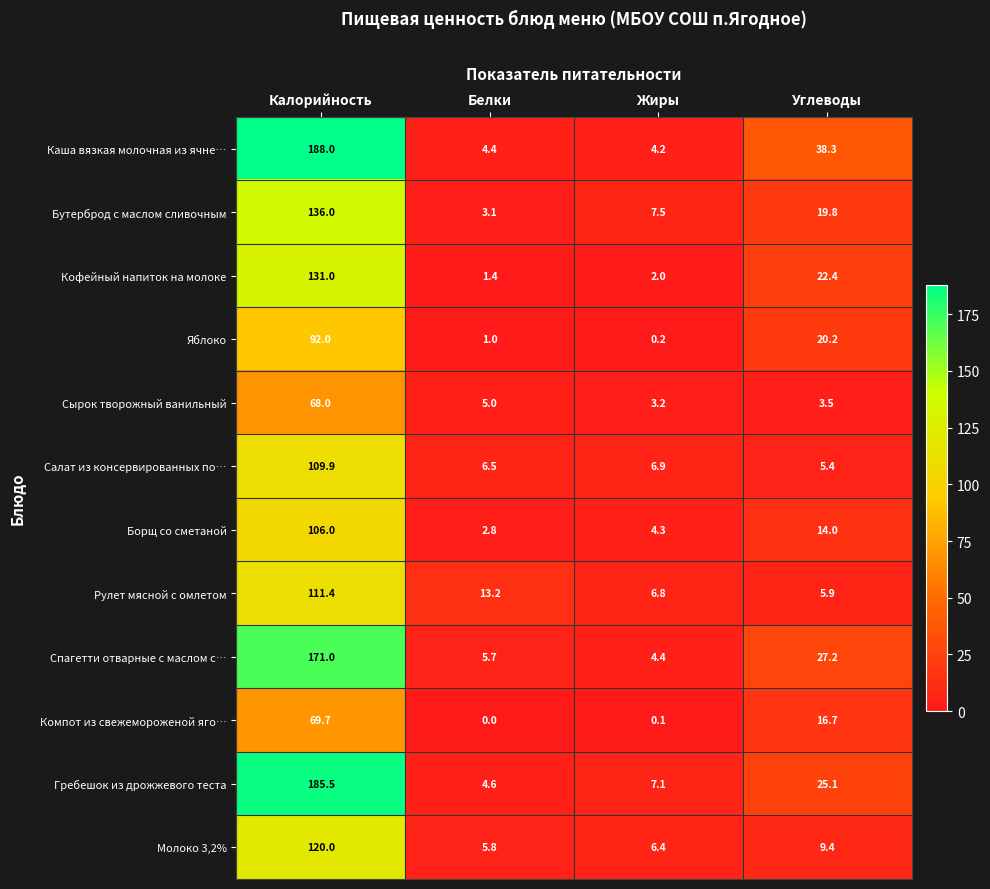

At which label is Гребешок из дрожжевого теста closest to 95?

Углеводы